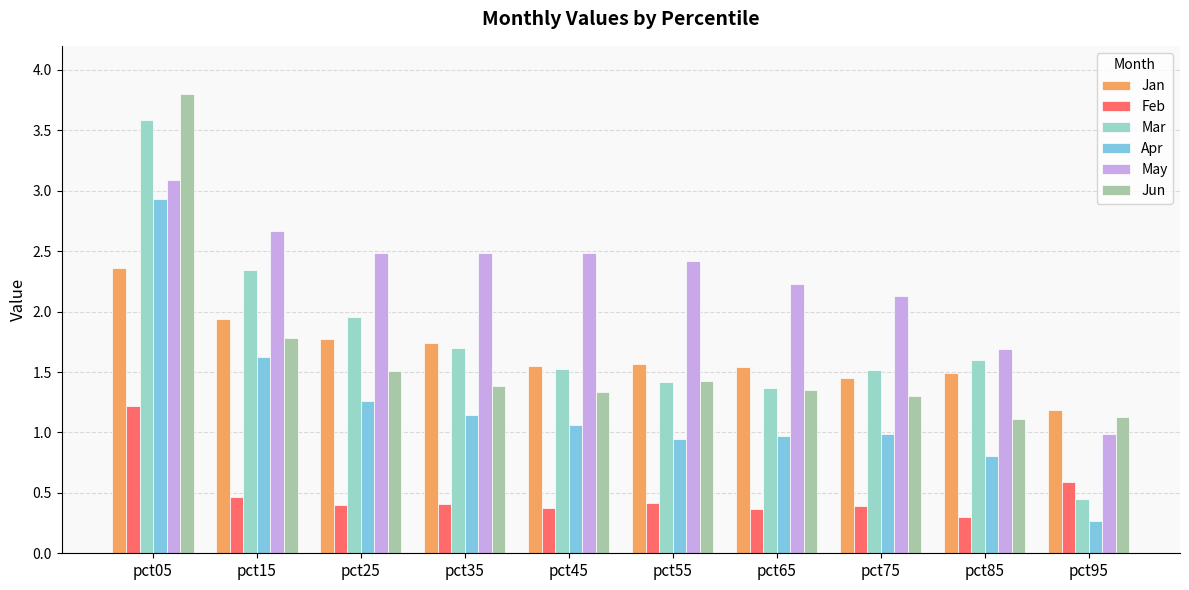

Where is Feb nearest to the value 0?

pct85